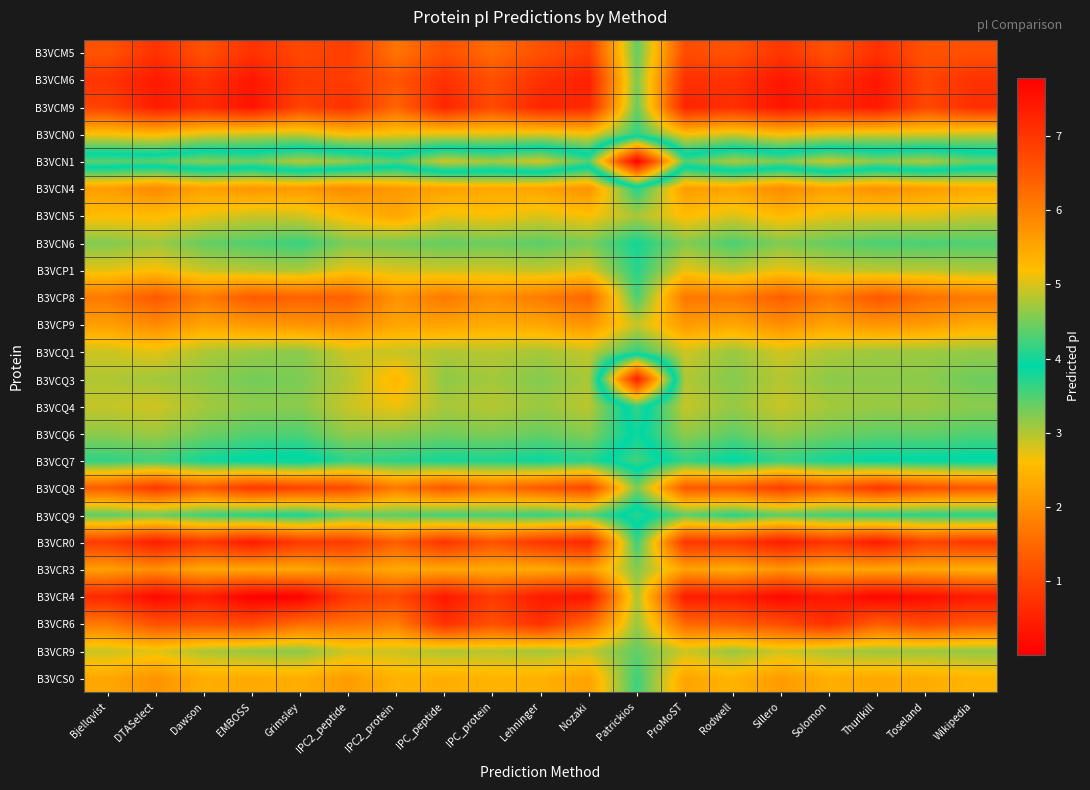

At which category does the chart reach its minimum across all series?

Patrickios